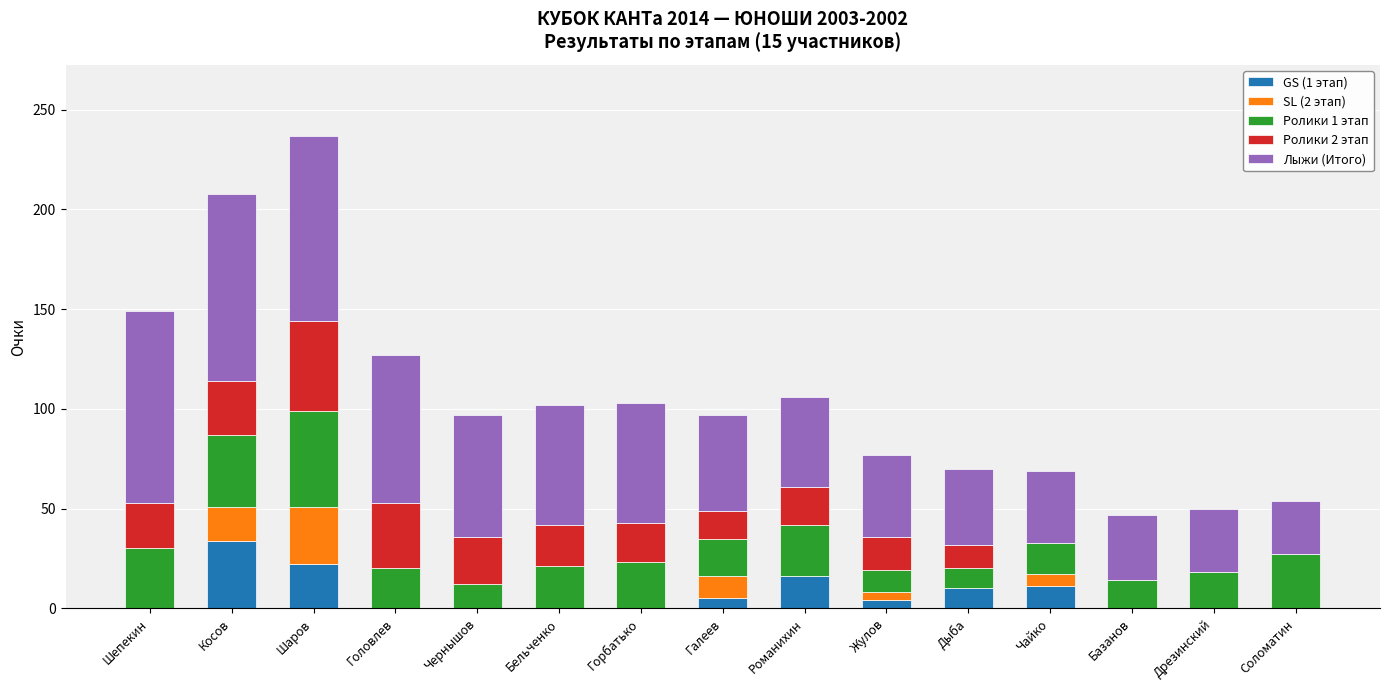

How many data points in GS (1 этап) are above 0?

7